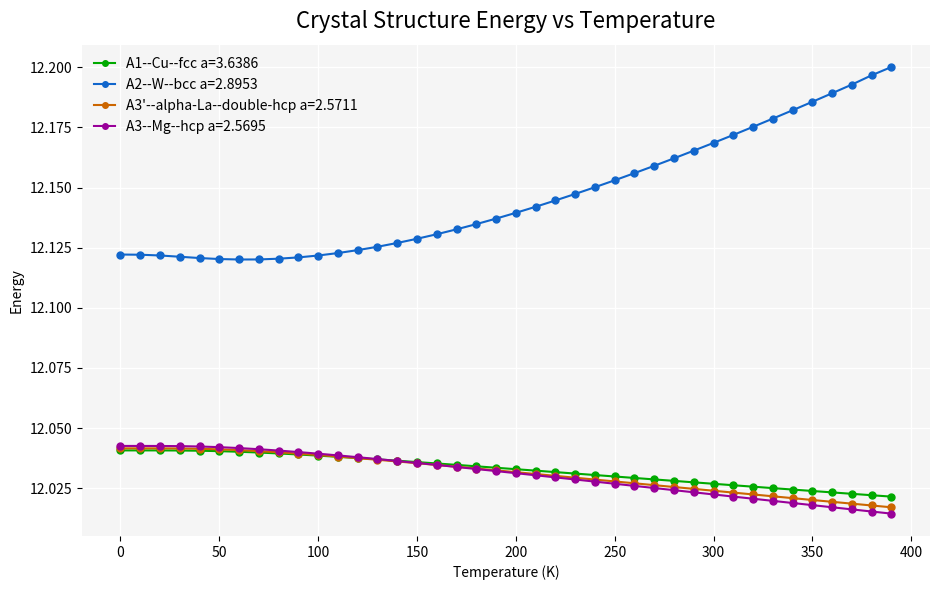

True or false: A2--W--bcc a=2.8953 and A3--Mg--hcp a=2.5695 cross at least once.

False